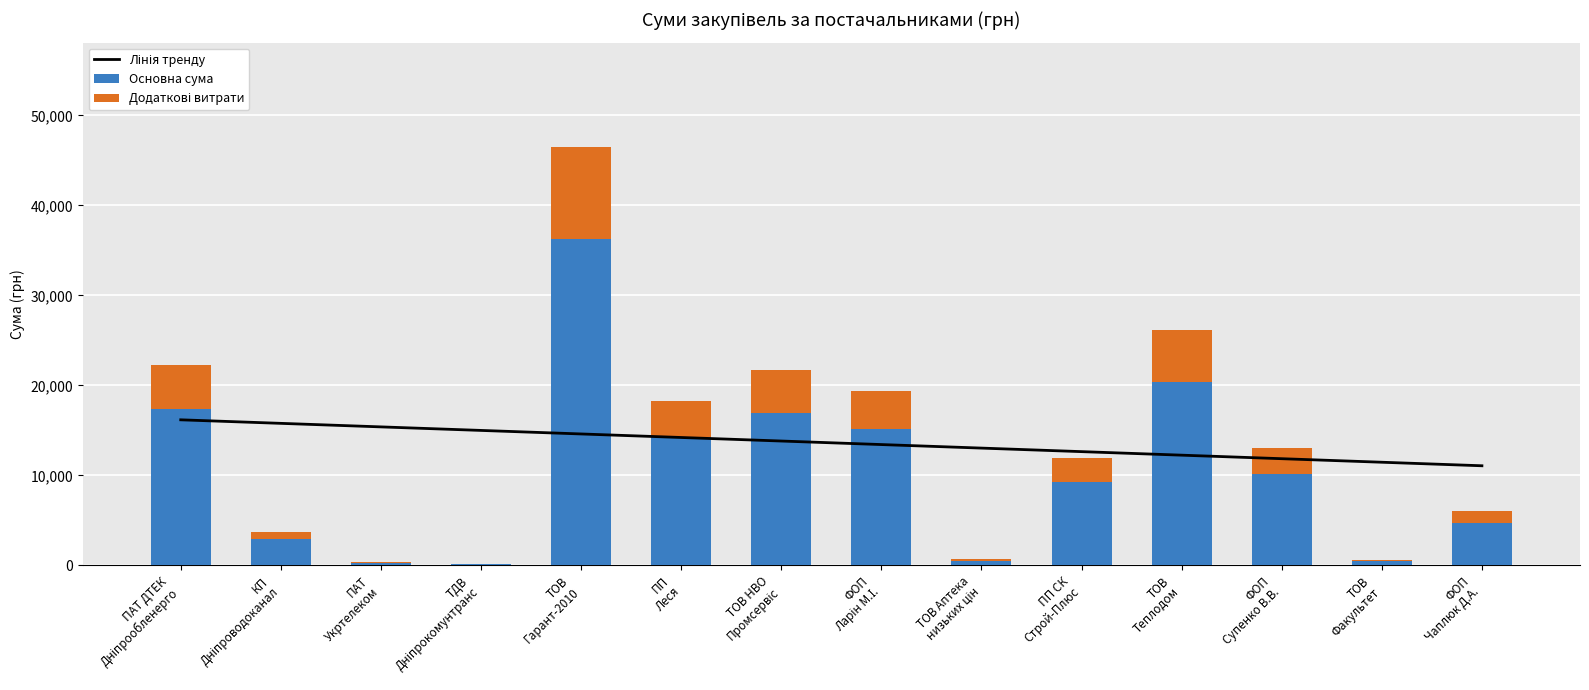

What is the maximum value for Додаткові витрати?

10223.6